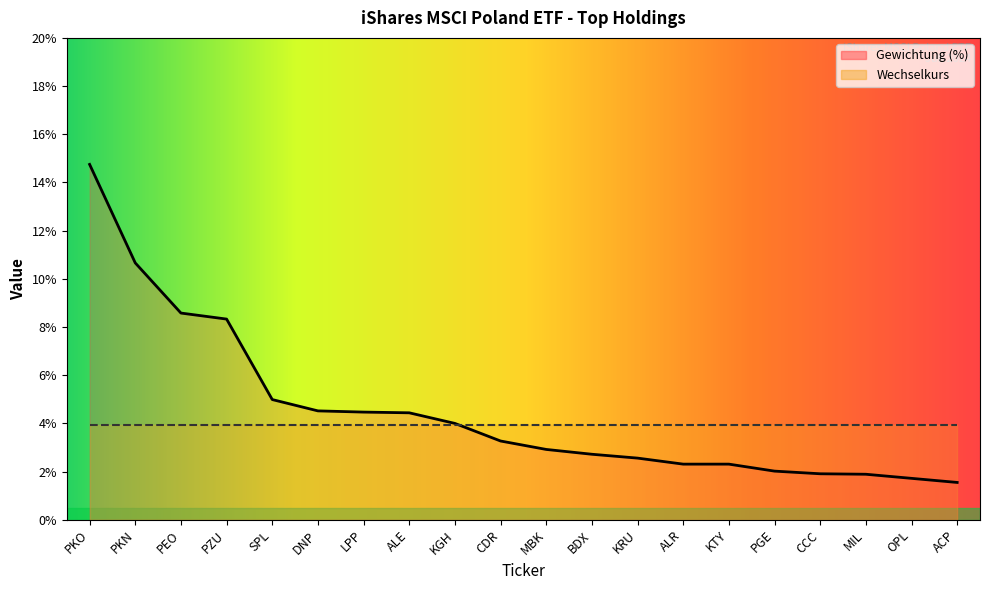

Rank the categories by value from lowest to highest.

ACP, OPL, MIL, CCC, PGE, ALR, KTY, KRU, BDX, MBK, CDR, KGH, ALE, LPP, DNP, SPL, PZU, PEO, PKN, PKO